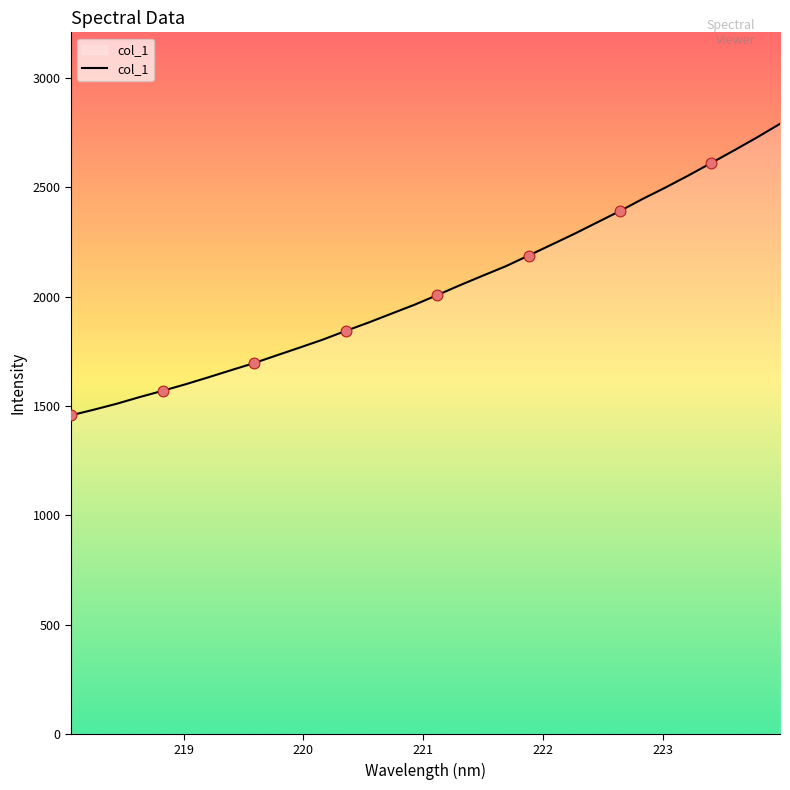

What is the greatest value displayed?

2791.3